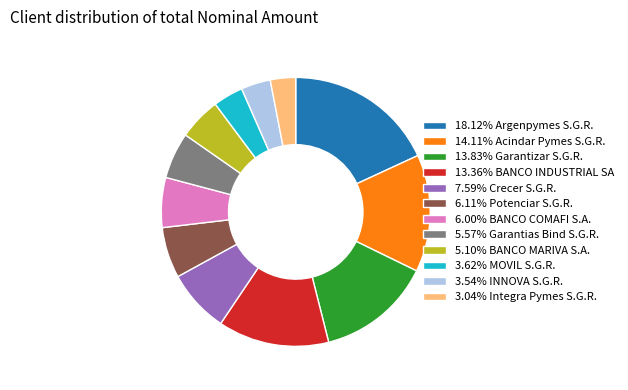

Approximately how many times larger is the value at 6.00% BANCO COMAFI S.A. compared to 3.54% INNOVA S.G.R.?

1.7